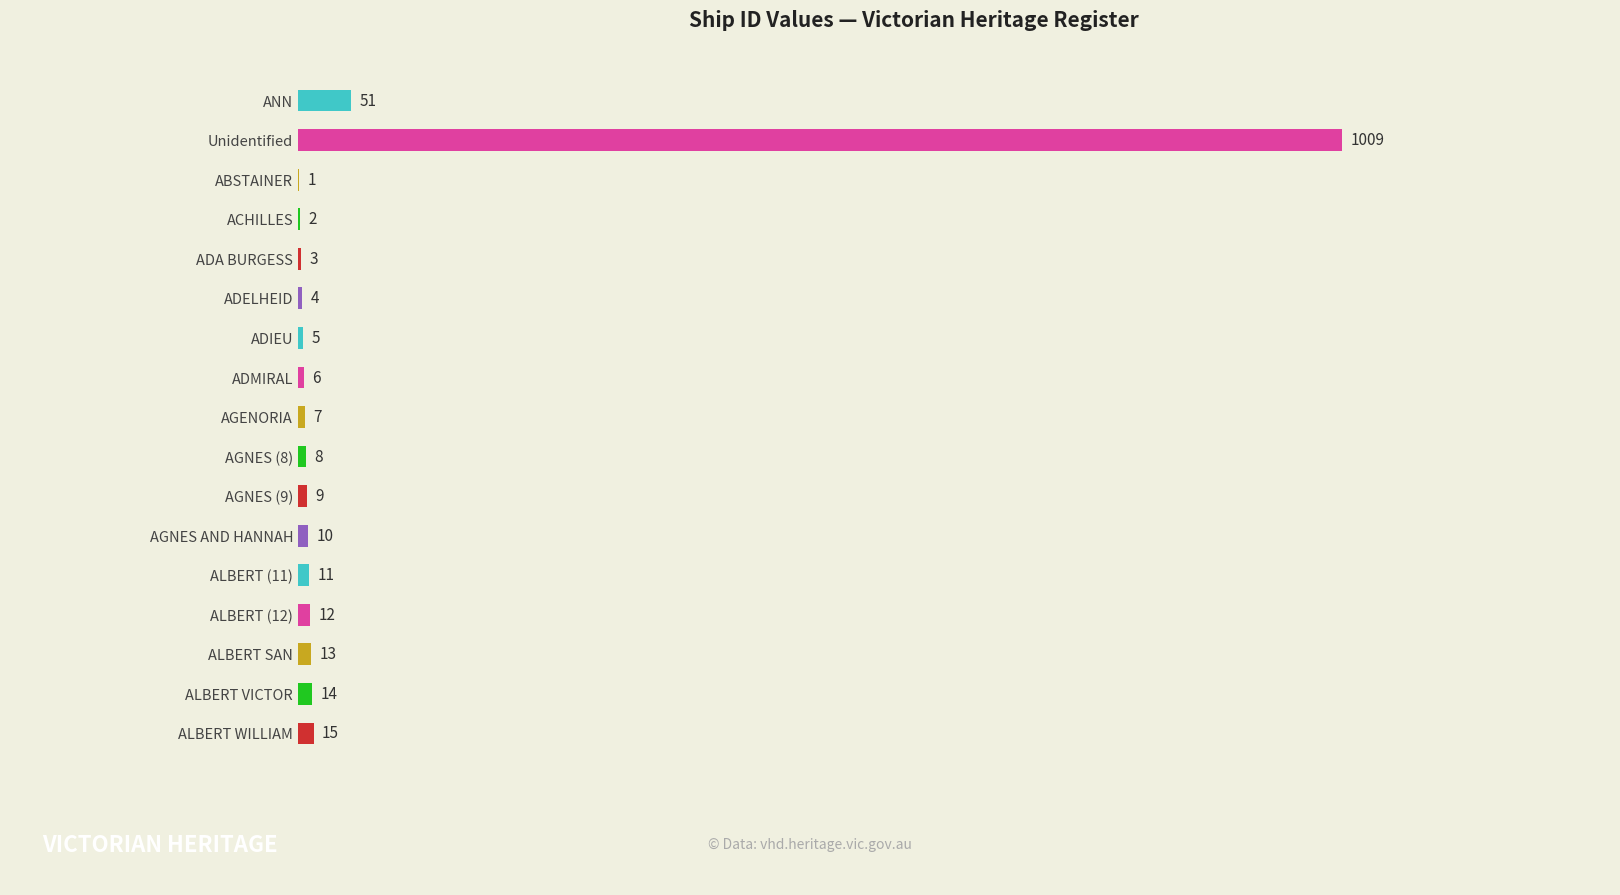

What is the greatest value displayed?

1009